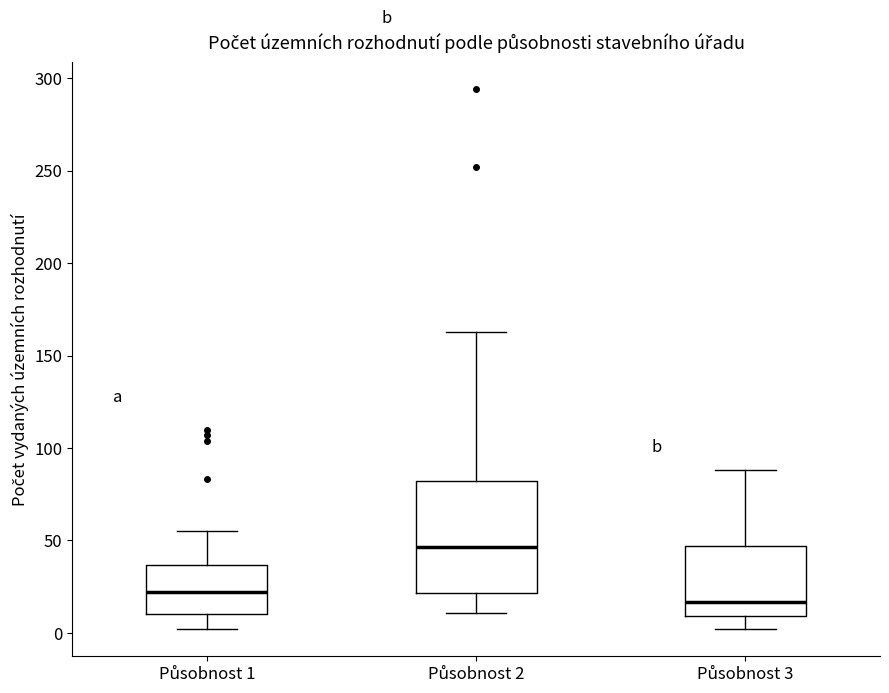

Where is the upper edge of the box for Působnost 3 on the y-axis? The values are not printed on the chart, so give them approximately, as read against the axis.

45